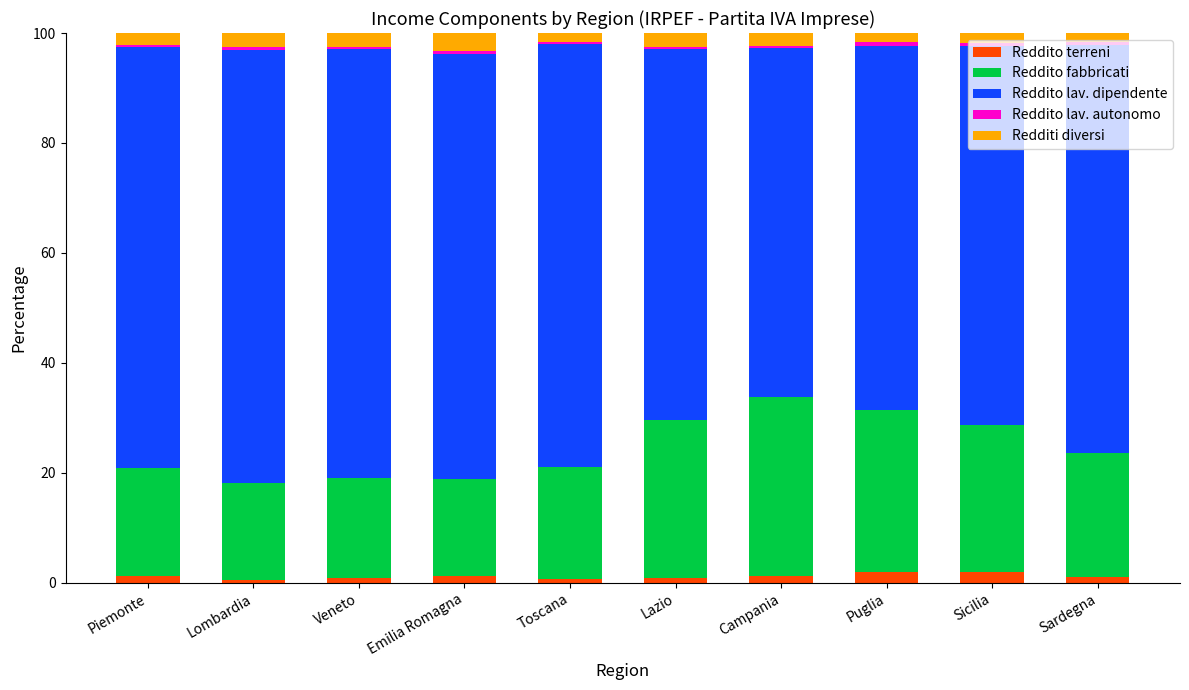

At how many categories does at least one series exceed 32?

10